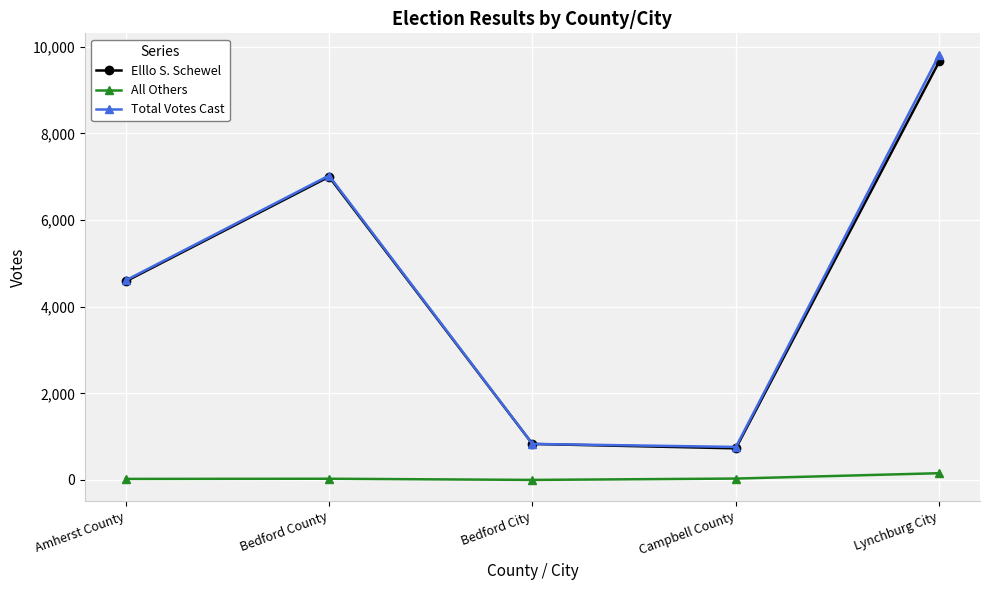

True or false: Total Votes Cast and All Others cross at least once.

False